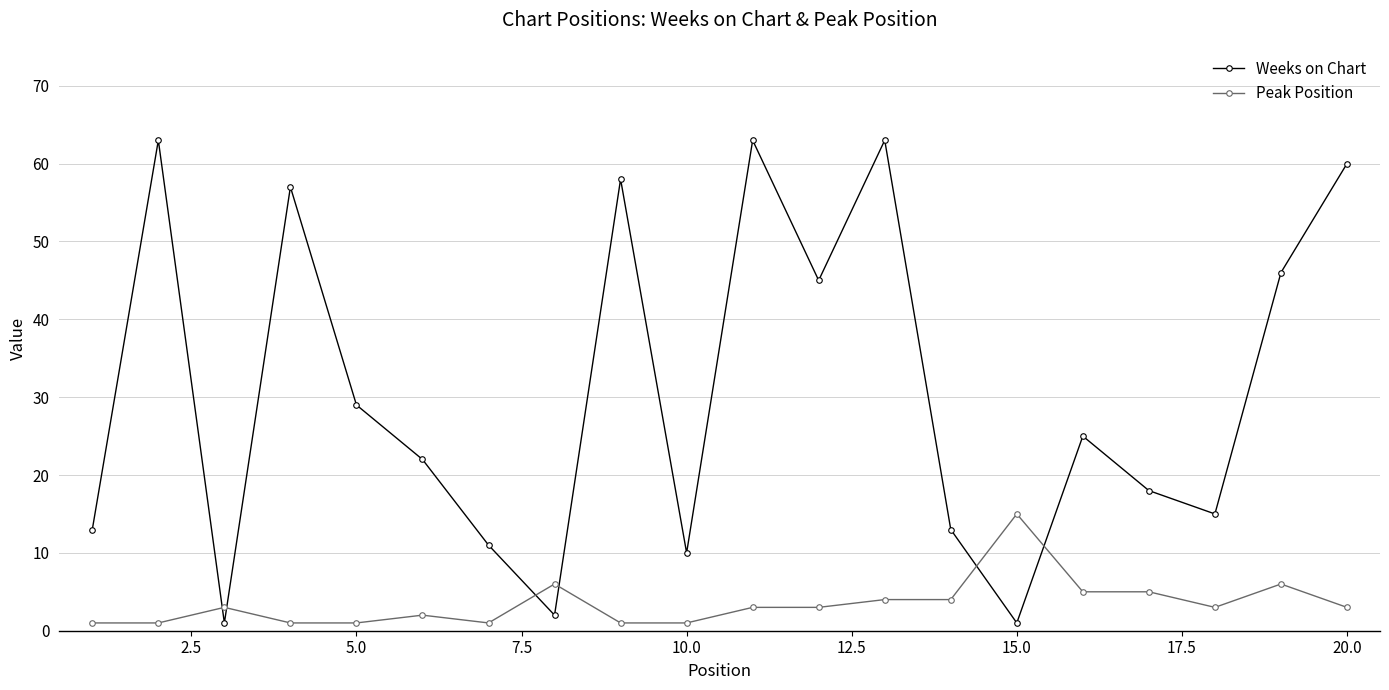

What is the highest value of the Peak Position series?

15